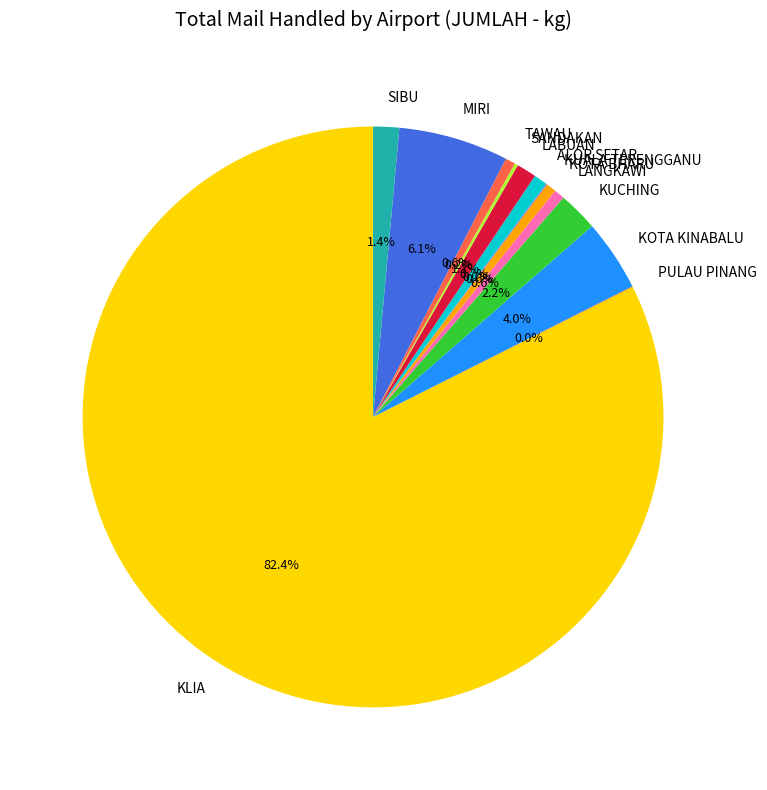

Is there any slice that represents more than half of the pie?

Yes